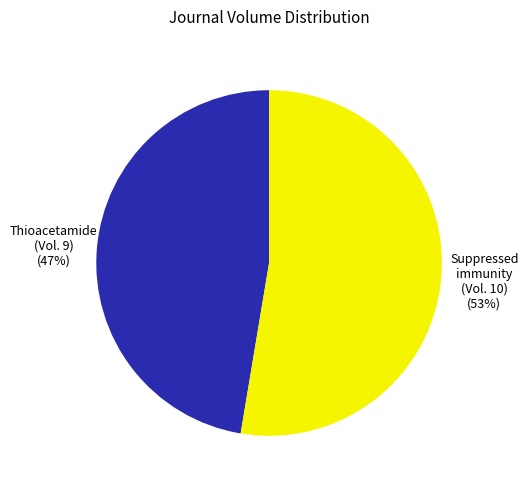

Count the number of slices in the pie.

2